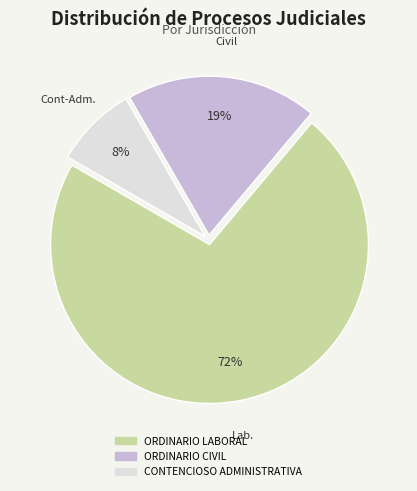

Combined, do ORDINARIO LABORAL and CONTENCIOSO ADMINISTRATIVA account for over 50%?

Yes